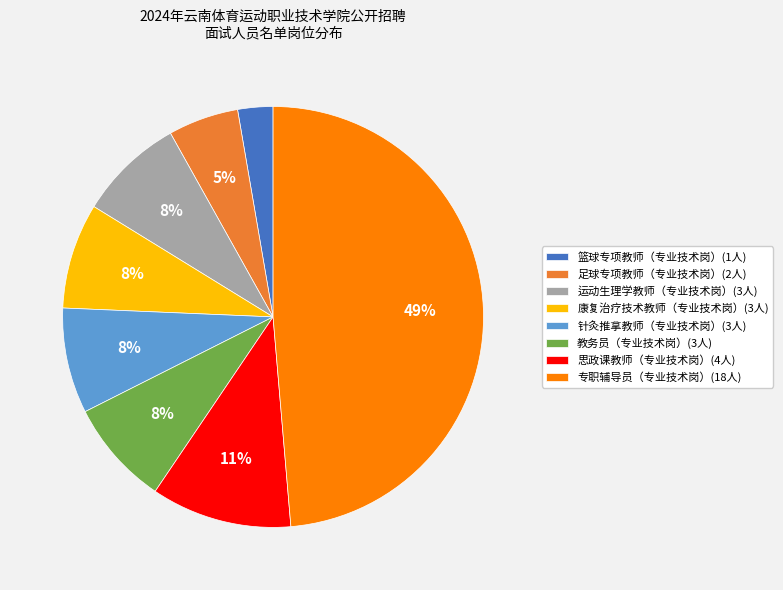

Between 足球专项教师（专业技术岗） and 运动生理学教师（专业技术岗）, which is larger?

运动生理学教师（专业技术岗）